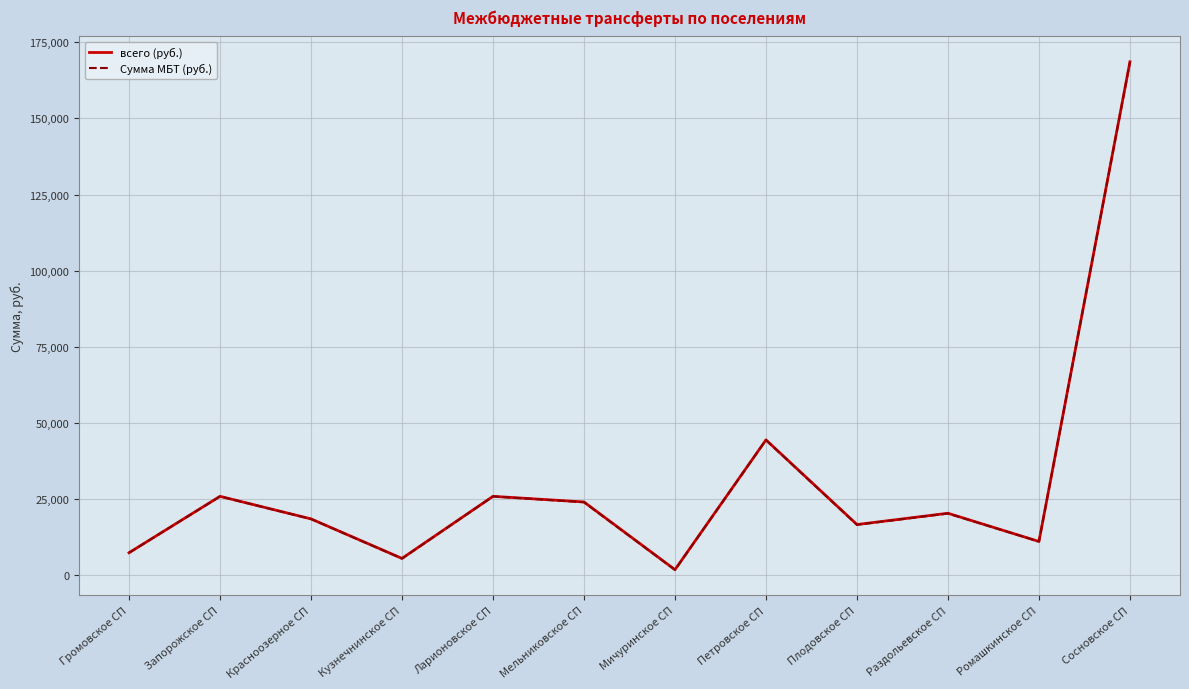

Is it true that Сумма МБТ (руб.) equals 25900.0 at Запорожское СП?

True